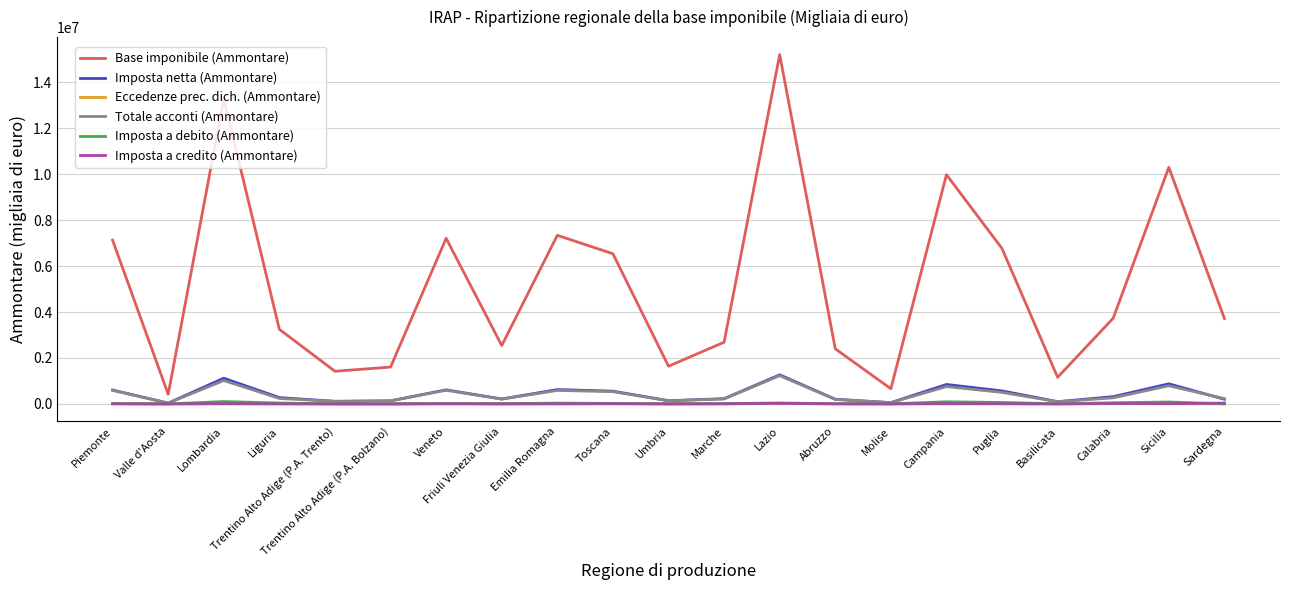

Is this an area chart (filled region under the line)?

No